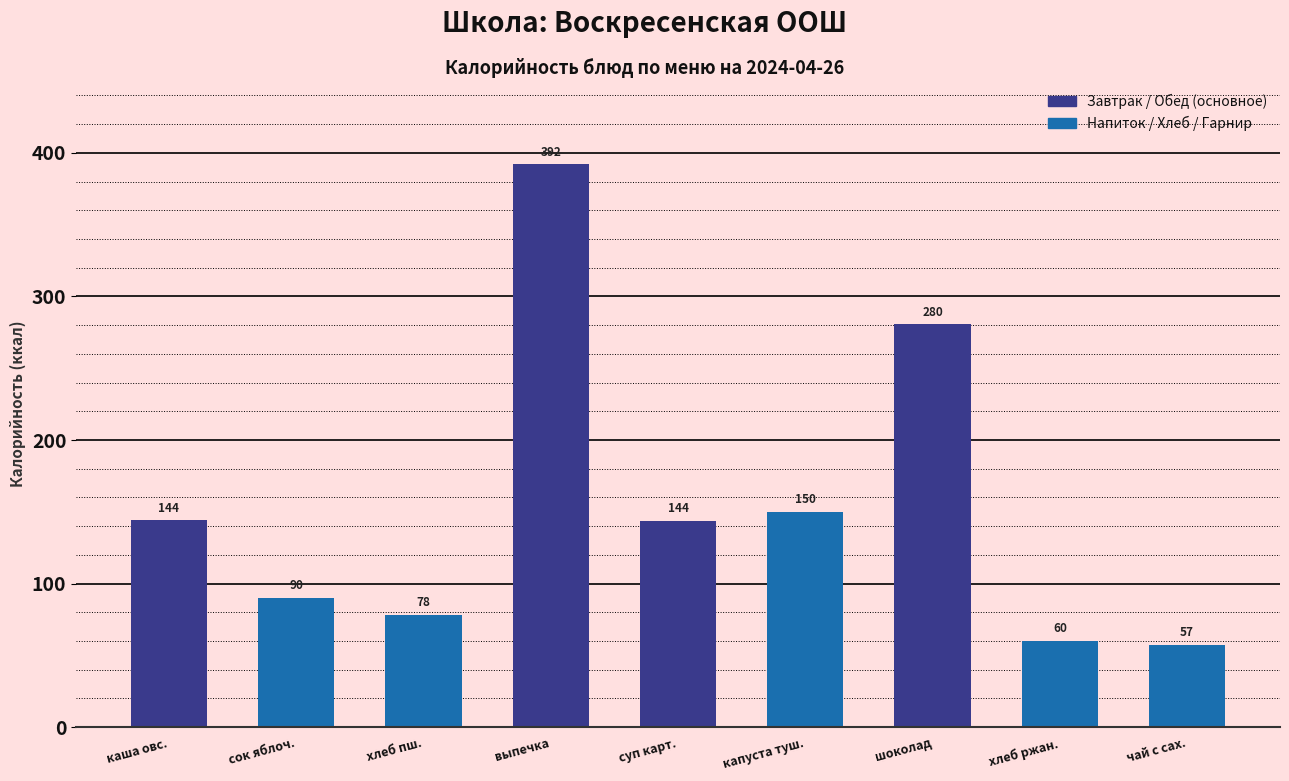

What is the approximate value at чай с сах.?

57.2